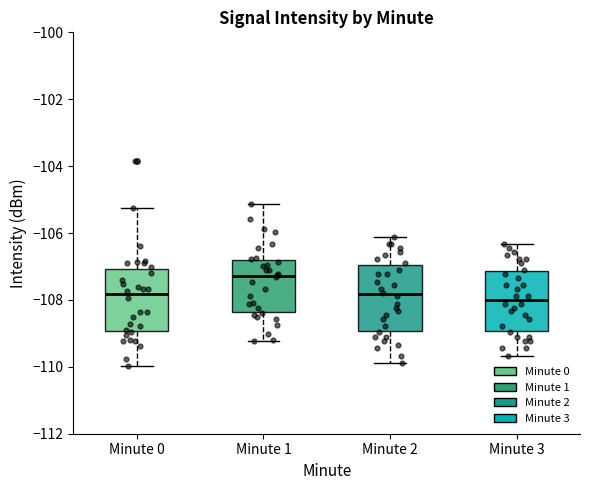

Reading left to right, transcribe this box plot: for each box, give where its median line is, the range the box spans, and where its two whiskers end, as read against the y-axis. The values are not printed on the chart, so give them approximately, as read against the axis.

Minute 0: median -107.8, box -109.0 to -107.0, whiskers -110.0 to -105.2
Minute 1: median -107.2, box -108.4 to -106.8, whiskers -109.2 to -105.2
Minute 2: median -107.8, box -109.0 to -107.0, whiskers -109.8 to -106.2
Minute 3: median -108.0, box -109.0 to -107.2, whiskers -109.6 to -106.4